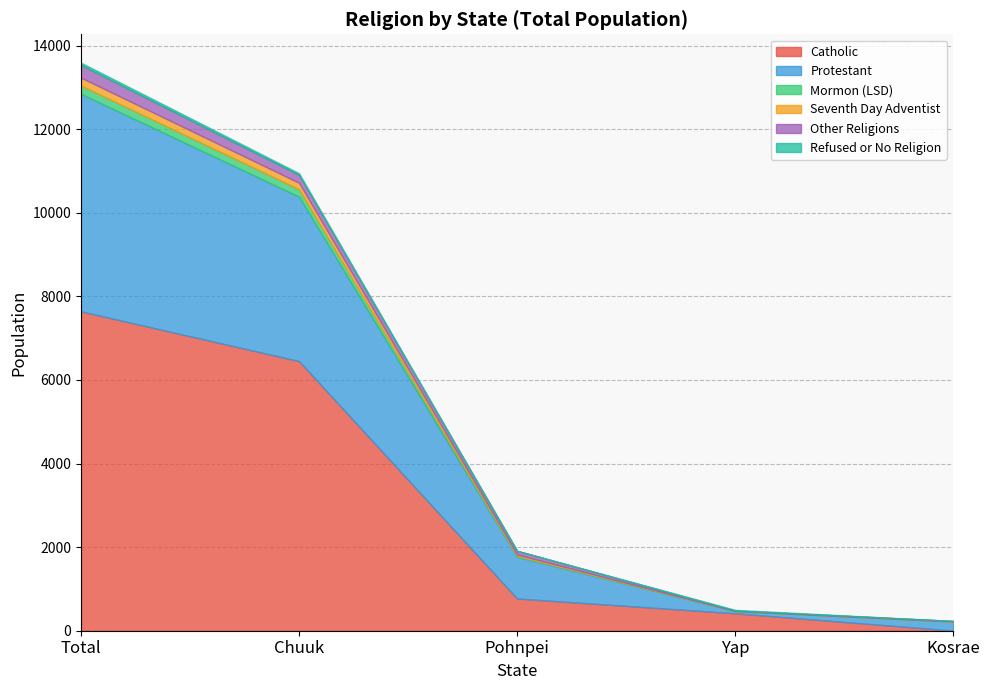

Read the Mormon (LSD) value at Total.

197